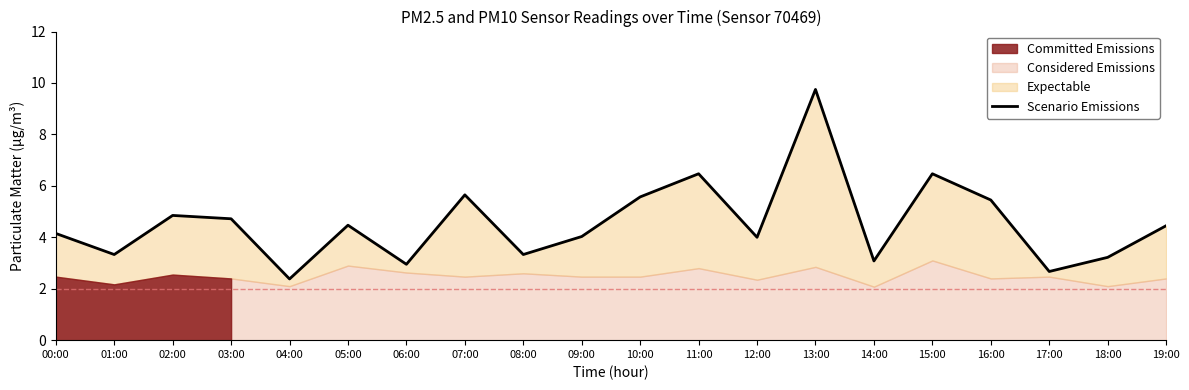

What is the difference between the second highest and second lowest values?

3.8